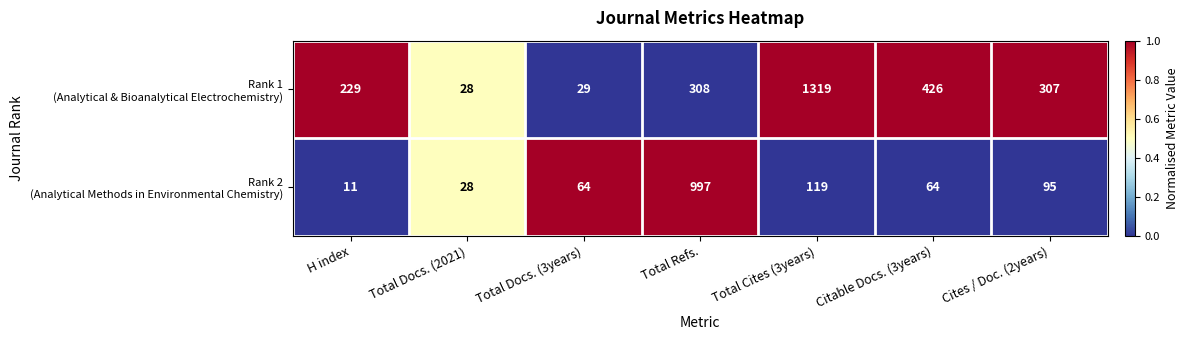

What is the total value across all series at Total Refs.?

1305